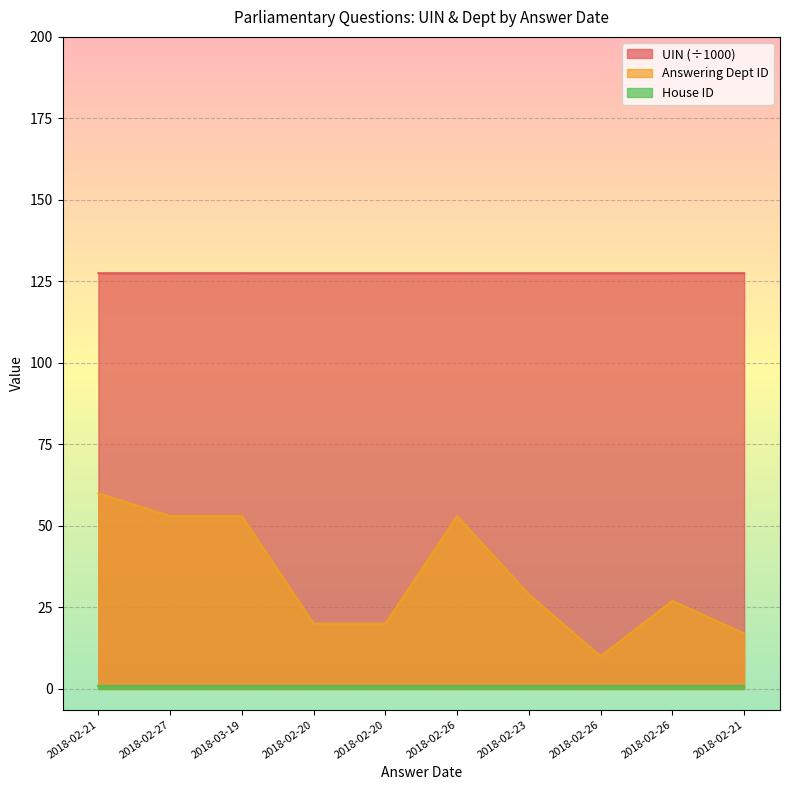

What is the label of the 2nd point from the left?

2018-02-27